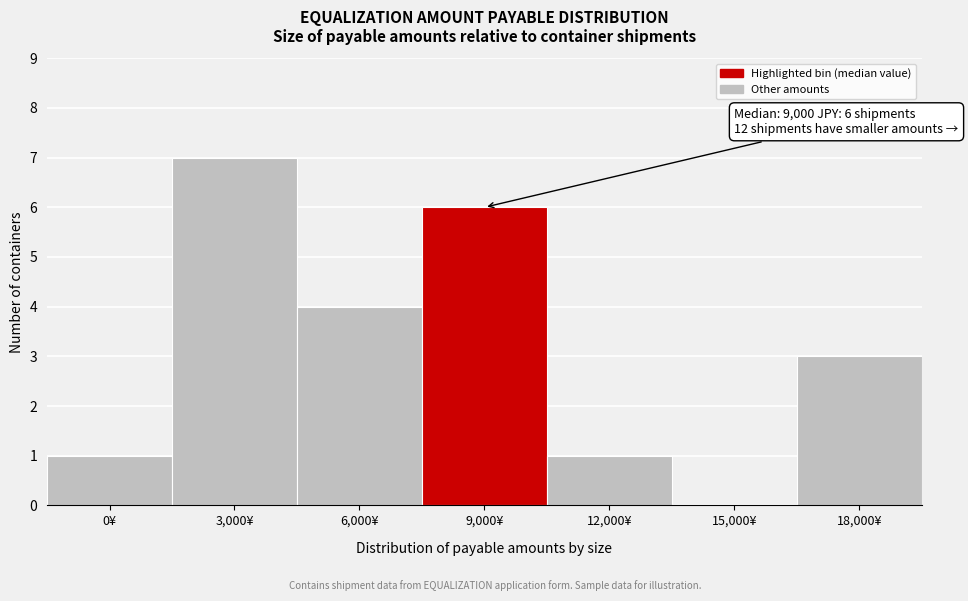

Reading right to left, extract all data points from this chart.

18,000¥=3	15,000¥=0	12,000¥=1	9,000¥=6	6,000¥=4	3,000¥=7	0¥=1